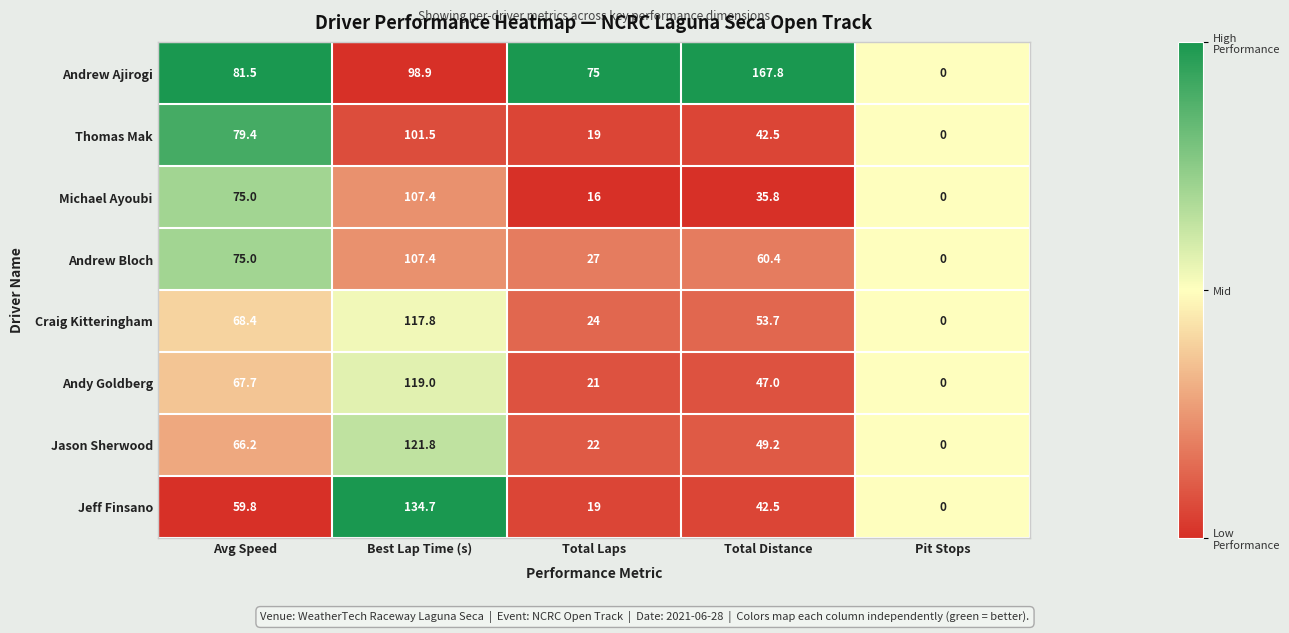

Rank the categories by Andy Goldberg value from highest to lowest.

Best Lap Time (s), Avg Speed, Total Distance, Total Laps, Pit Stops